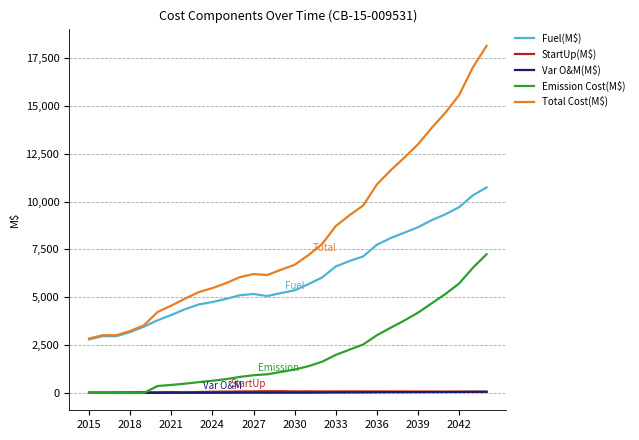

What is the maximum value shown in the chart?

18123.1